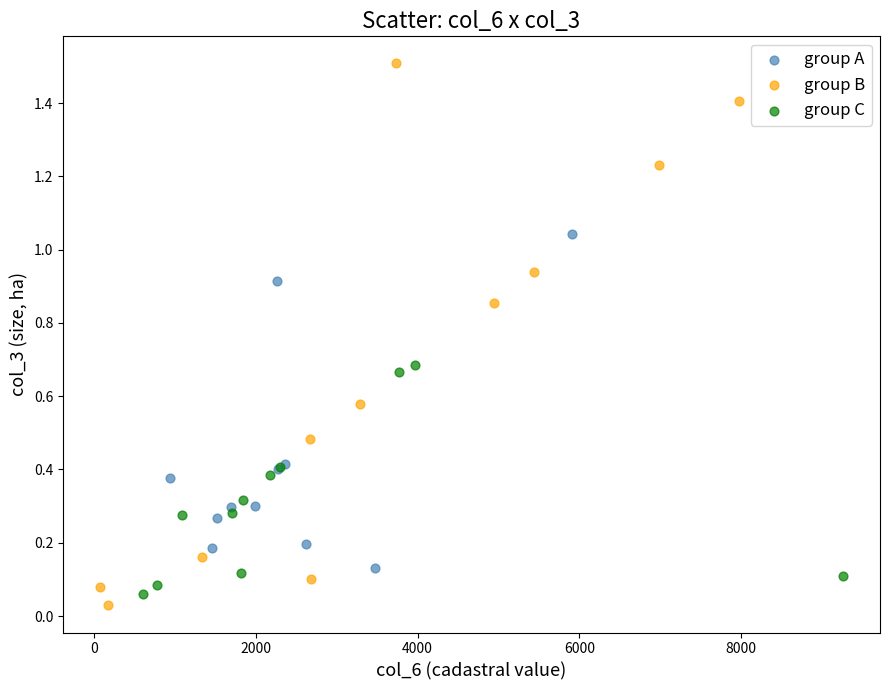

Which series has the largest Y range (max minus min)?

group B